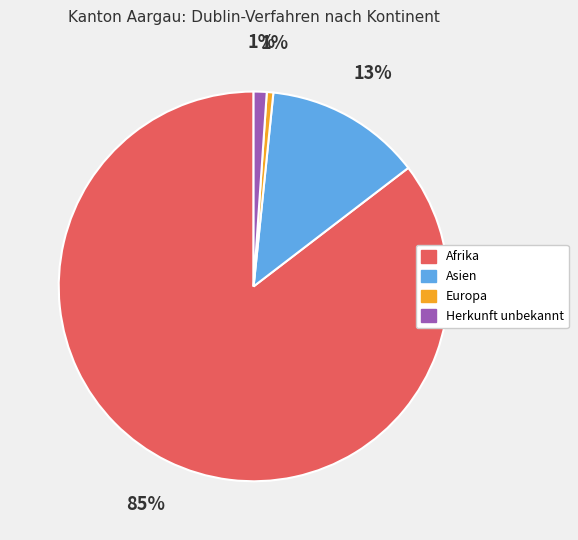

Does Asien represent more than half of the total?

No